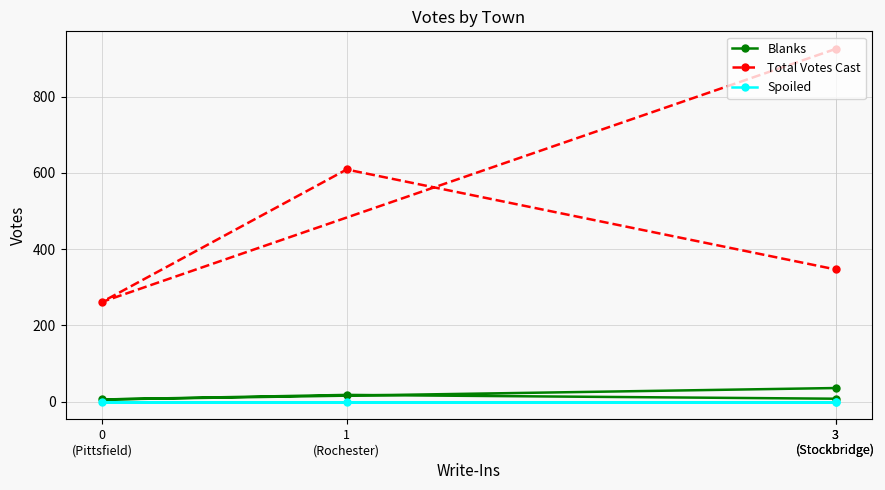

True or false: Total Votes Cast has more than 2 interior local peaks.

False